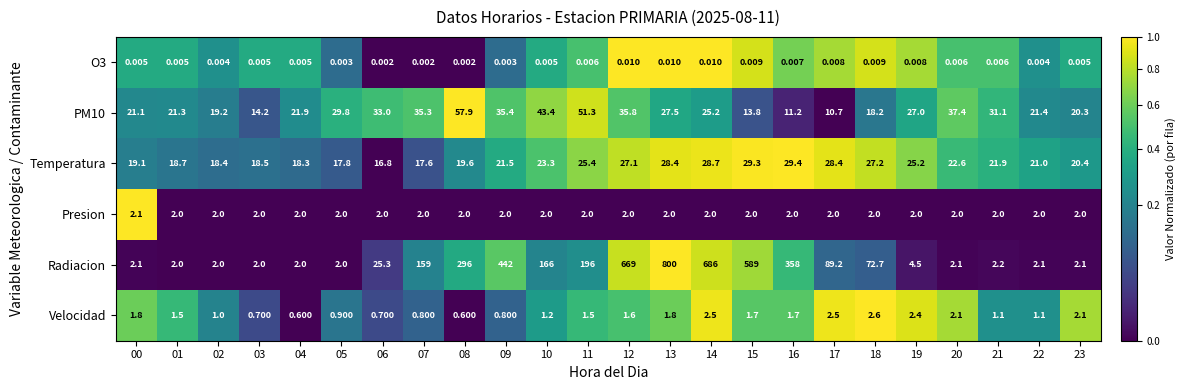

Which series has the largest total across all categories?

Radiacion